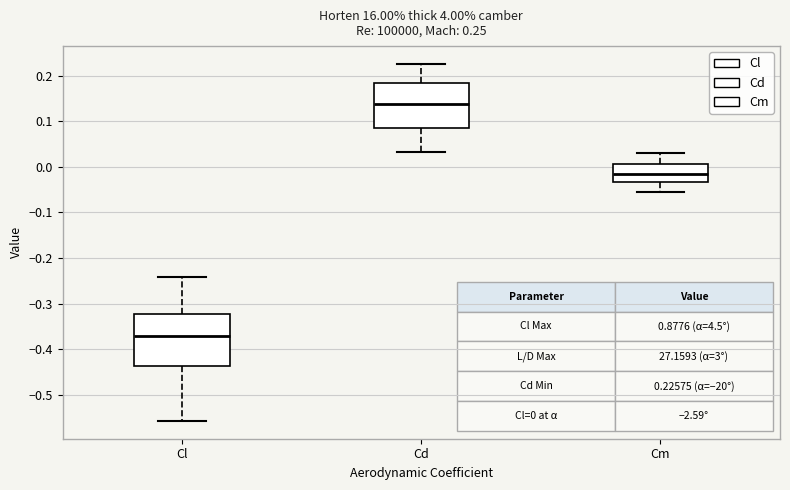

Which box's median line is the highest?

Cd